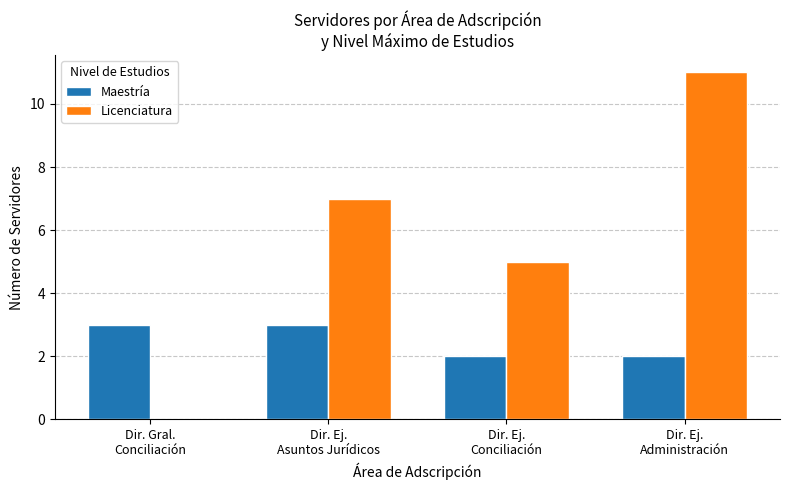

What is the sum of all Maestría values?

10